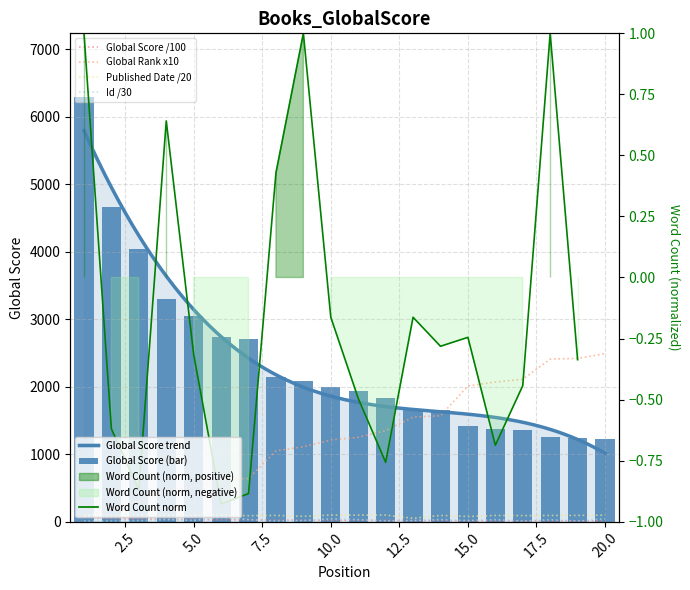

Where is Published Date nearest to the value 73?

15